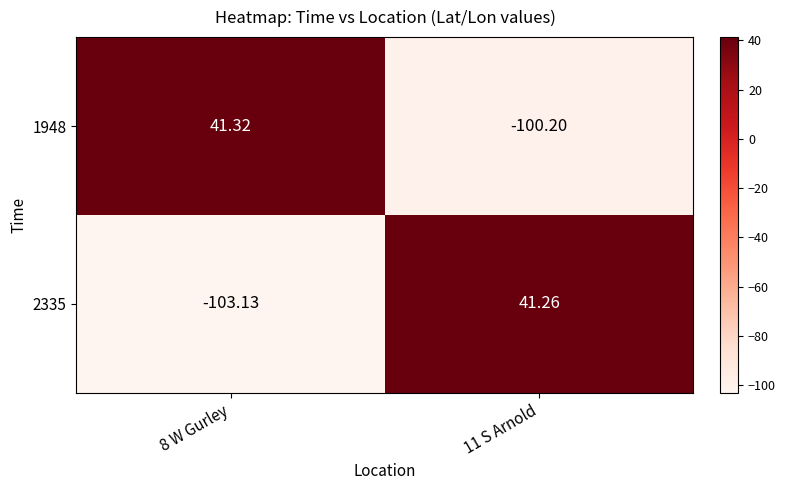

Is the value of 2335 at 11 S Arnold greater than the value of 1948 at 11 S Arnold?

Yes